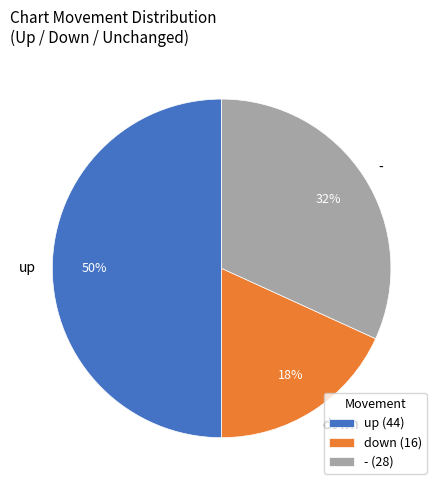

Rank the categories by value from highest to lowest.

up, -, down